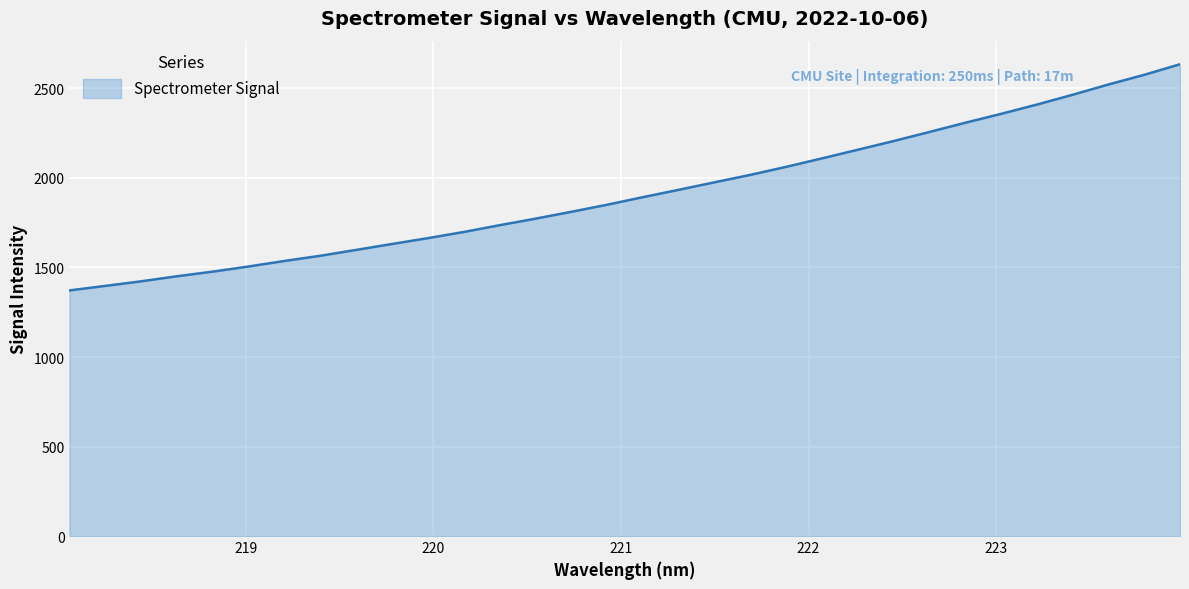

What is the greatest value displayed?

2634.9